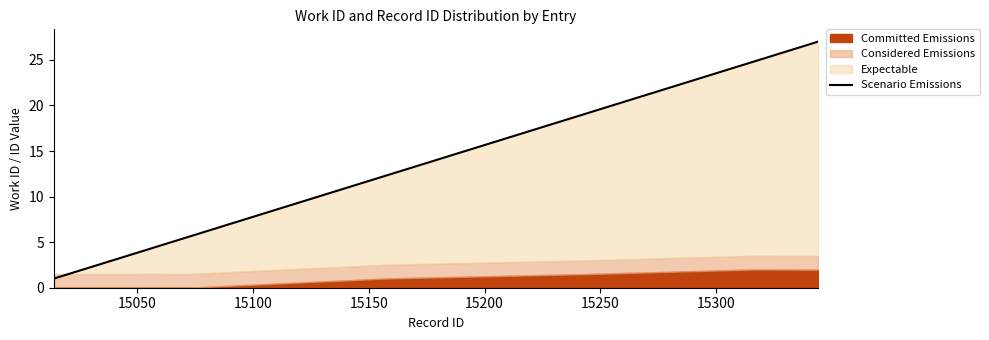

What is the smallest value displayed?

1.0